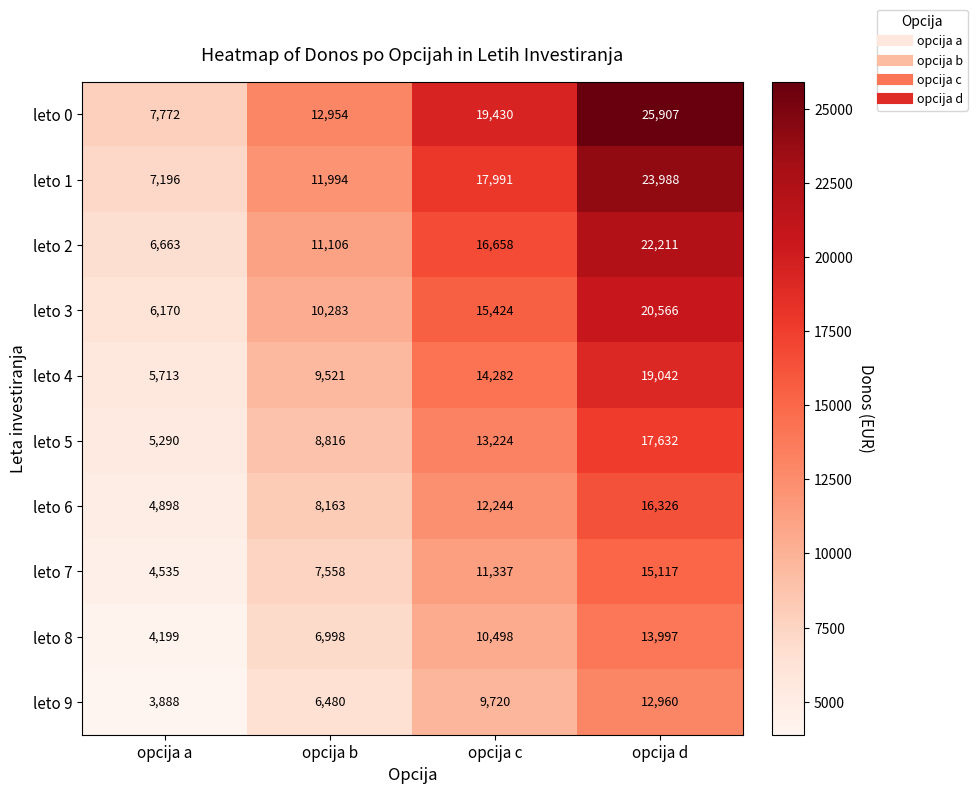

Rank the series at opcija a from lowest to highest value.

leto 9, leto 8, leto 7, leto 6, leto 5, leto 4, leto 3, leto 2, leto 1, leto 0